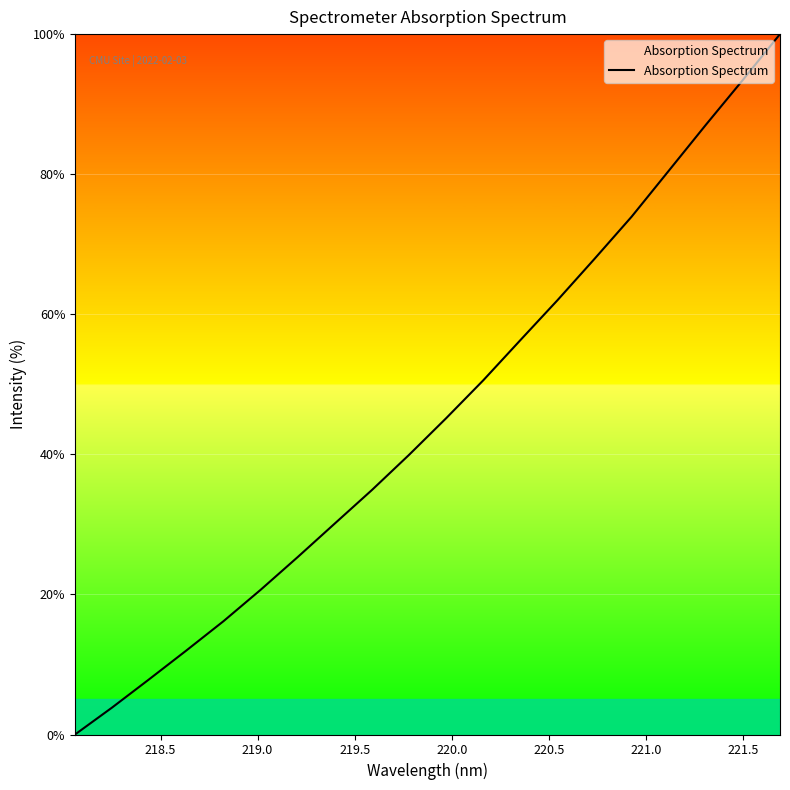

True or false: the data has more than 1 interior local peaks.

False